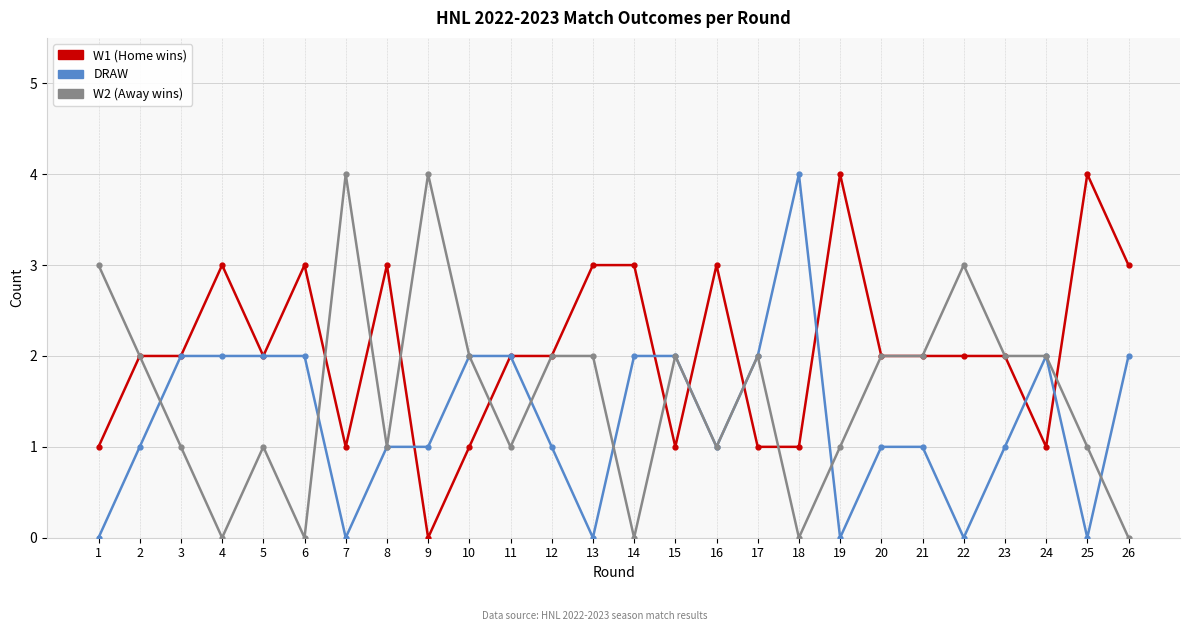

What is the maximum value shown in the chart?

4